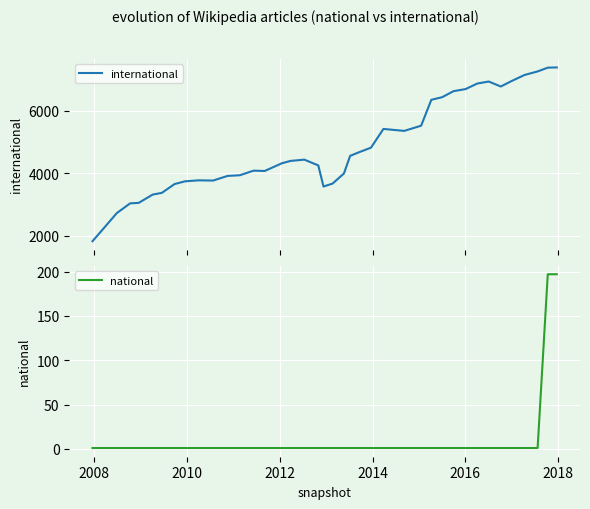

What is the highest value of the international series?

7388